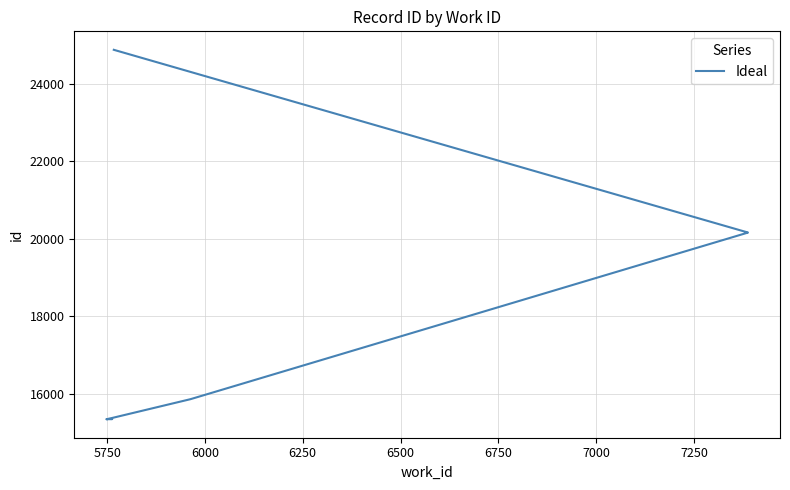

The value at 7250 is 14024. True or false?

False